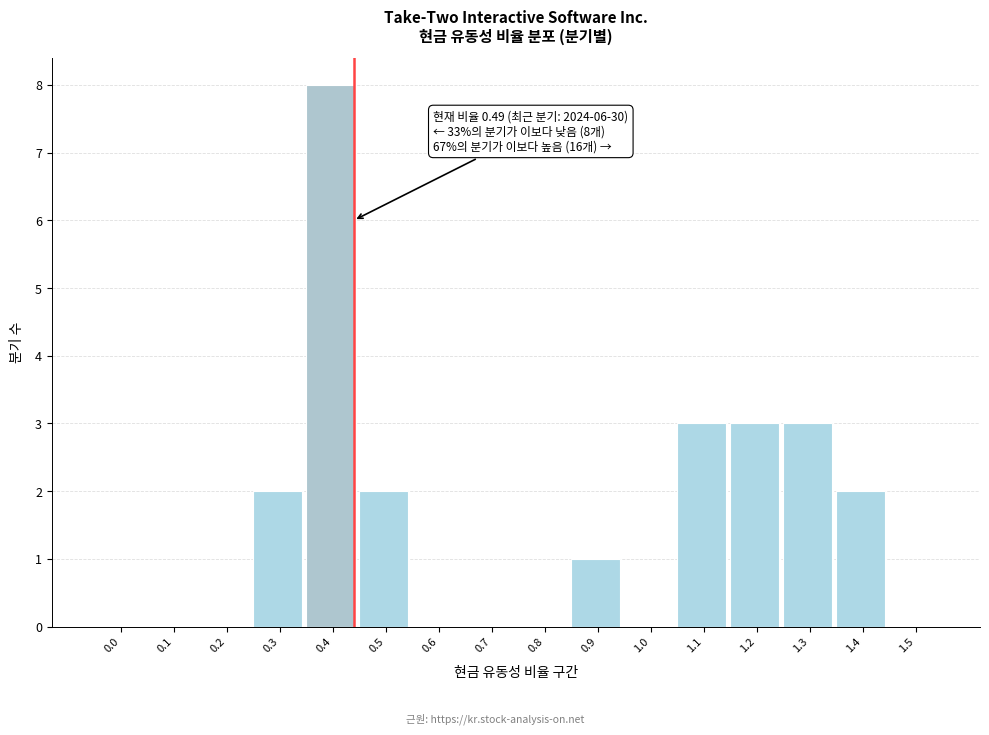

Reading left to right, what are all the values shown in this chart?

0.0=0	0.1=0	0.2=0	0.3=2	0.4=8	0.5=2	0.6=0	0.7=0	0.8=0	0.9=1	1.0=0	1.1=3	1.2=3	1.3=3	1.4=2	1.5=0